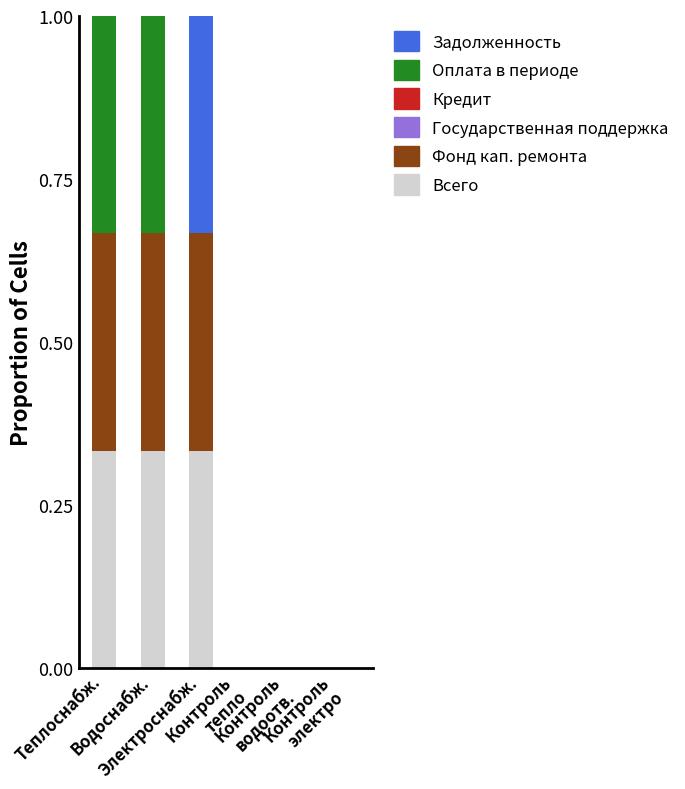

Count the number of data series in this chart.

4